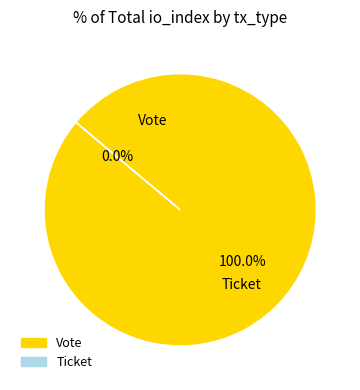

Combined, what portion of the pie is Vote and Ticket?

100.0%